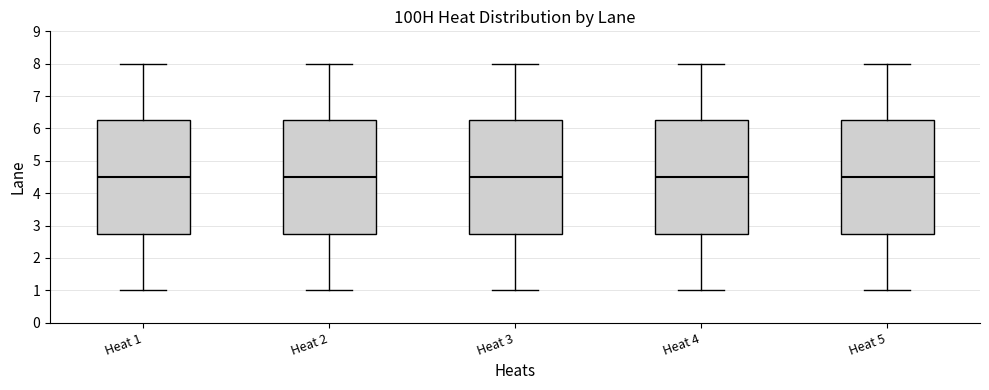

Where is the lower edge of the box for Heat 3 on the y-axis? The values are not printed on the chart, so give them approximately, as read against the axis.

2.8